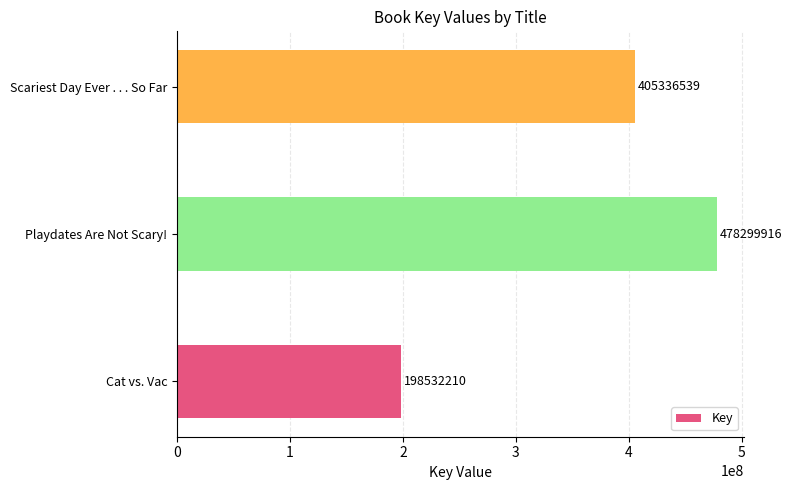

Reading bottom to top, list all the values displayed in this chart.

198532210	478299916	405336539